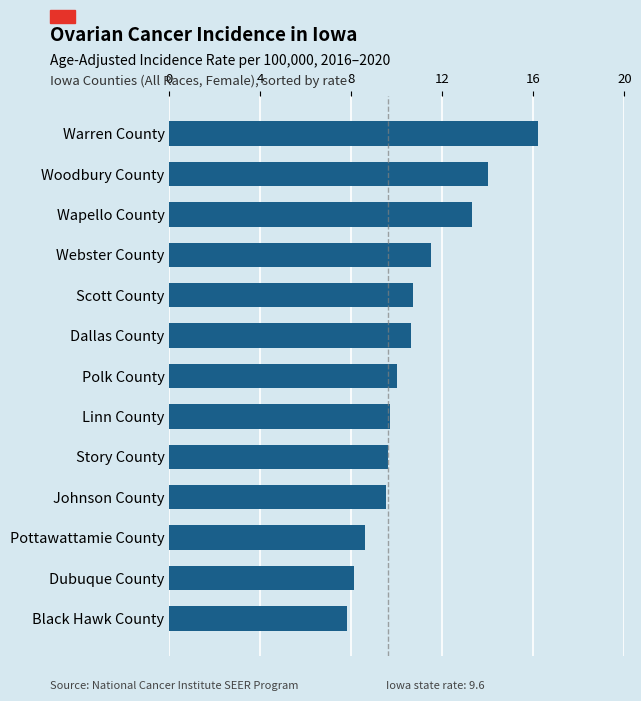

True or false: the data shows 9.6 at Story County.

True